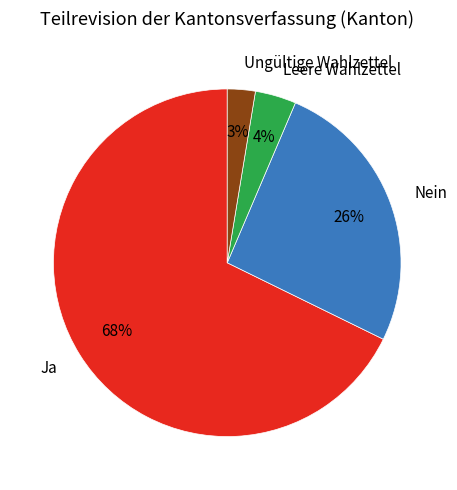

Rank the categories by value from lowest to highest.

Ungültige Wahlzettel, Leere Wahlzettel, Nein, Ja